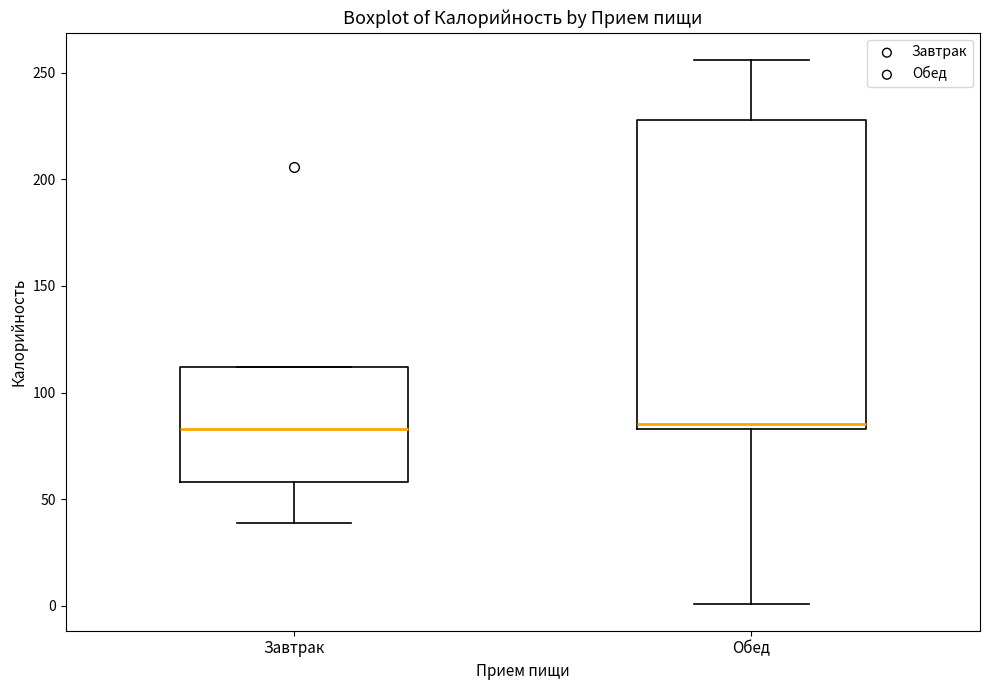

Where is the lower edge of the box for Обед on the y-axis? The values are not printed on the chart, so give them approximately, as read against the axis.

85